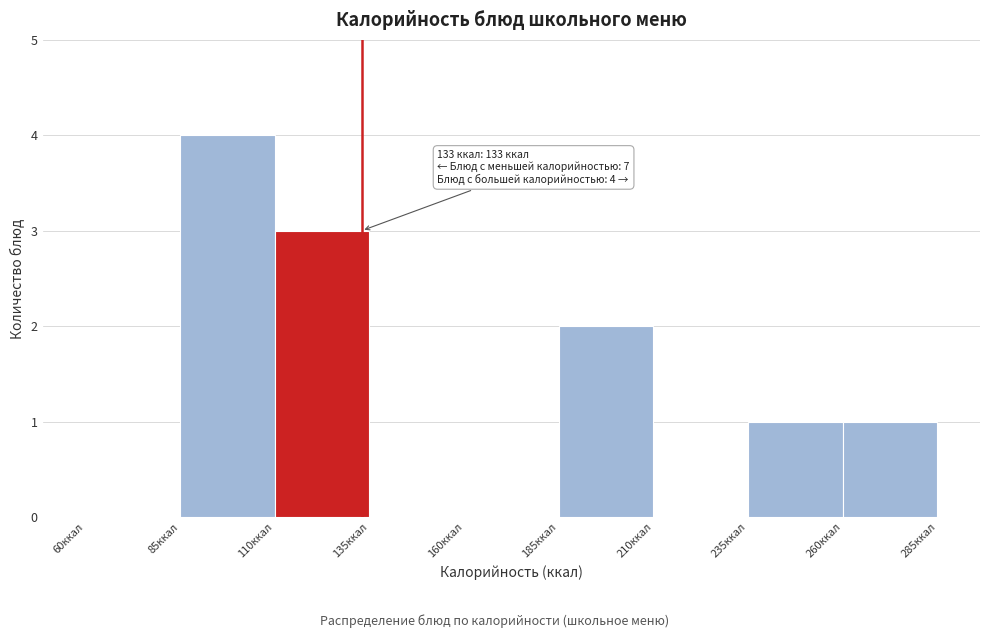

Which range on the x-axis has the tallest bar?

85 to 110